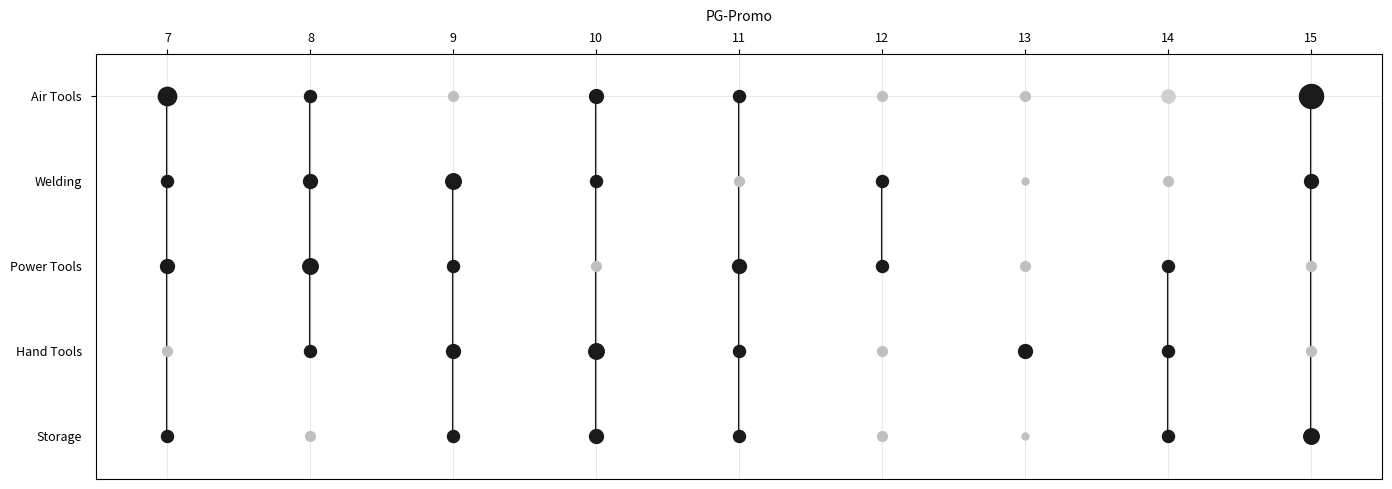

Which series has the largest total across all categories?

Welding